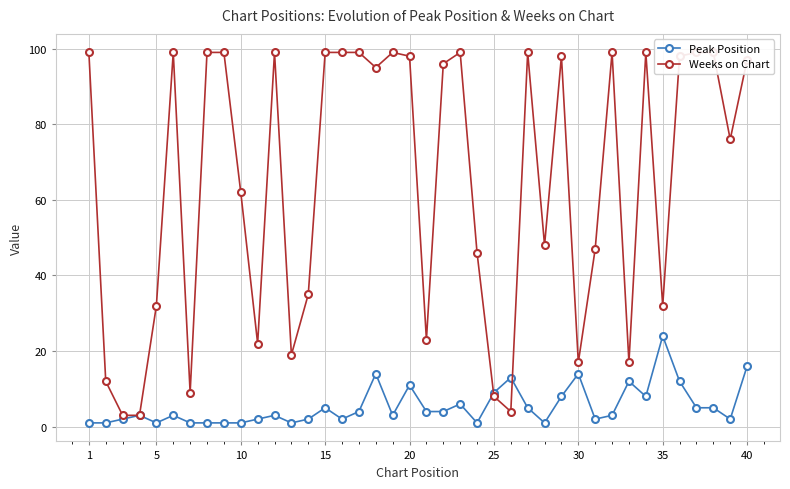

What is the value of the Weeks on Chart point at the 8th from the left?

99